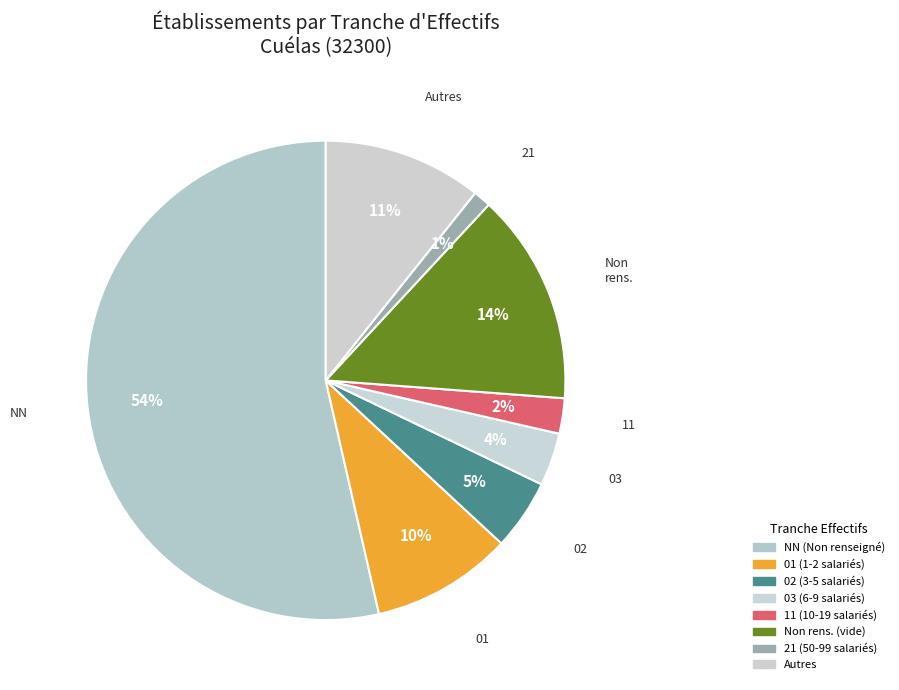

Which category has the biggest portion of the pie?

NN